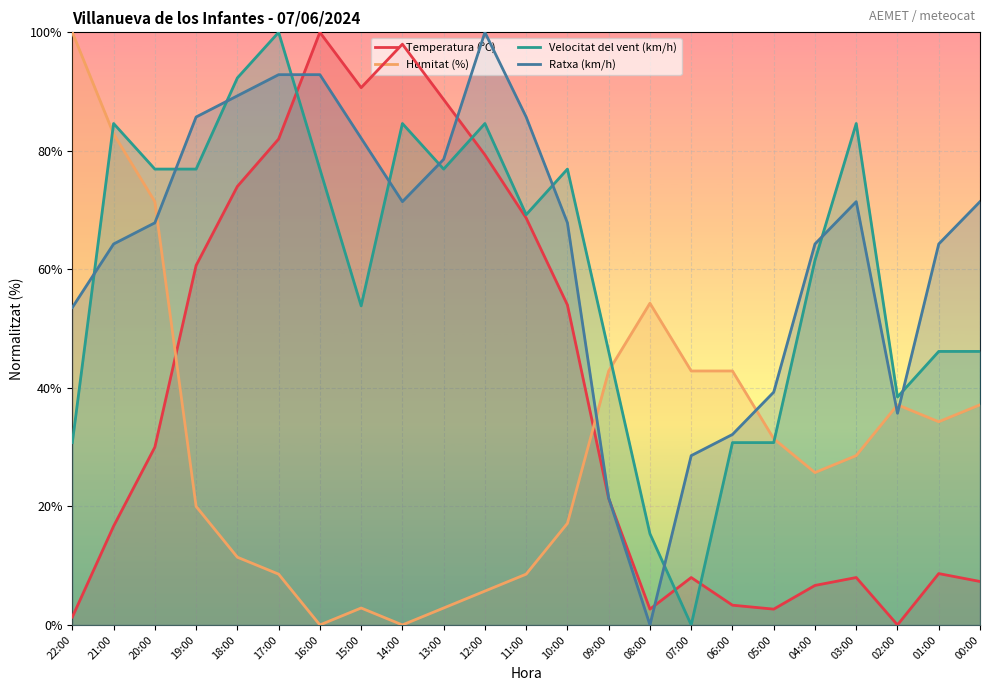

How many interior local valleys does the Velocitat del vent (km/h) series have?

5